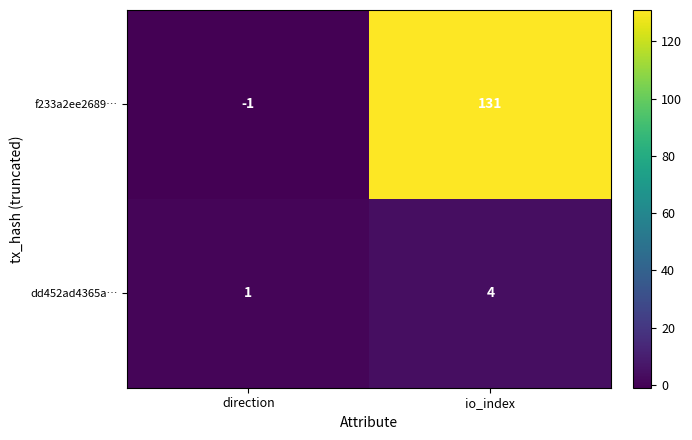

What is the average value of the f233a2ee2689… series?

65